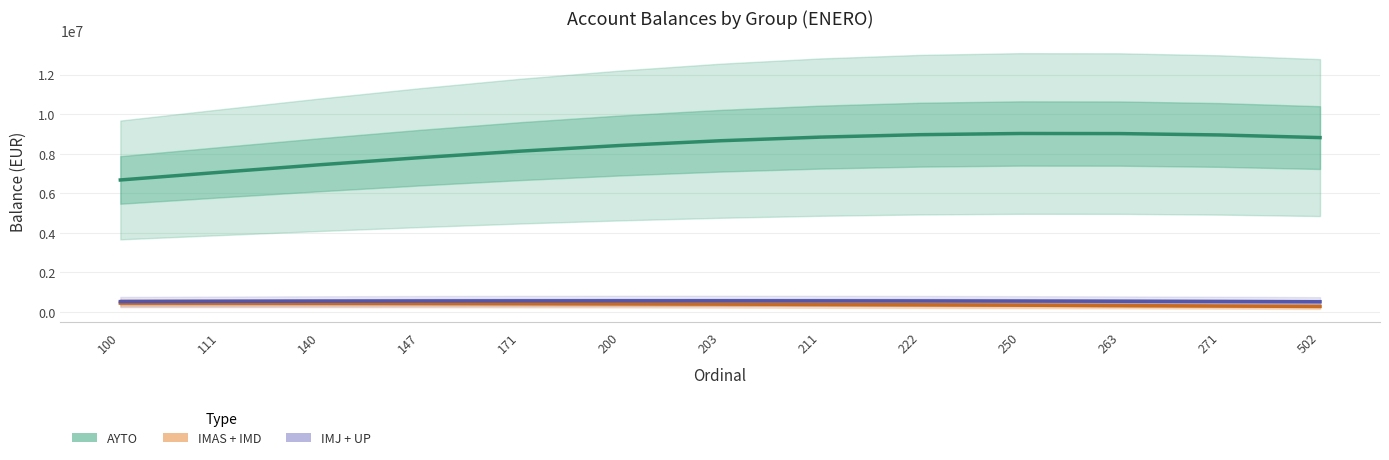

Count the number of data series in this chart.

3